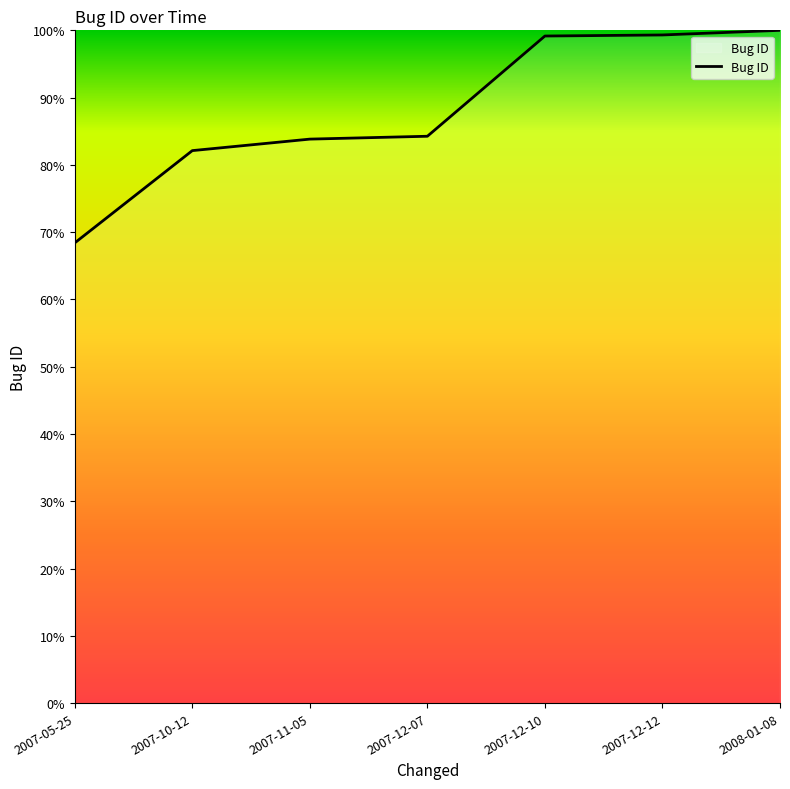

What is the maximum value shown in the chart?

100.0